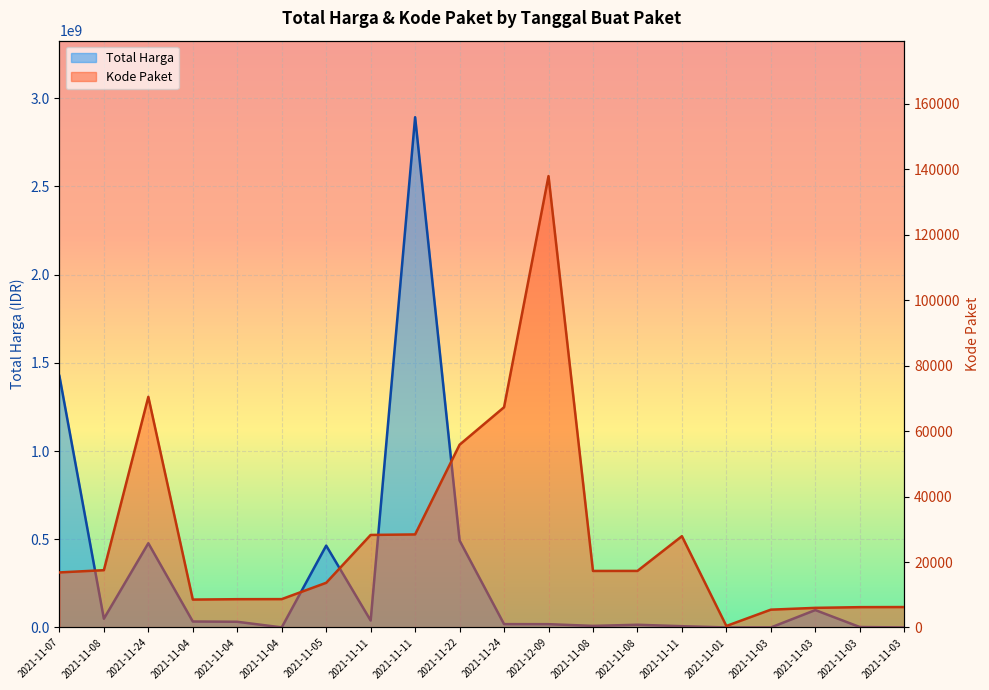

Is it true that Total Harga equals 215488 at 2021-11-04?

False